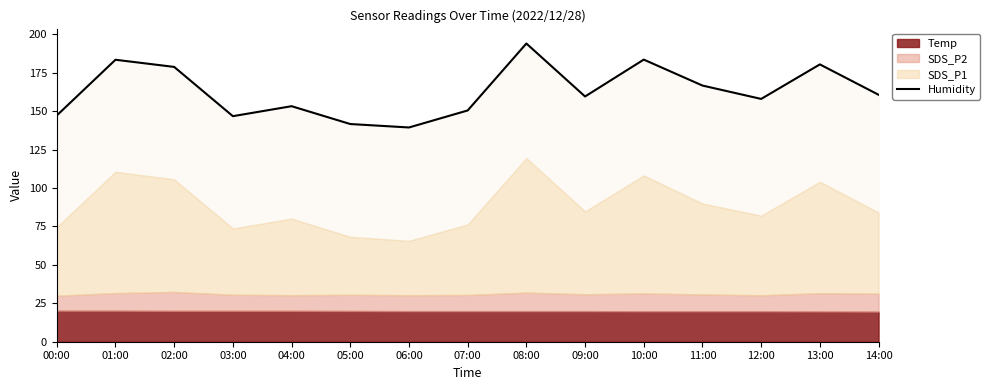

What is the sum of all values?

2444.4